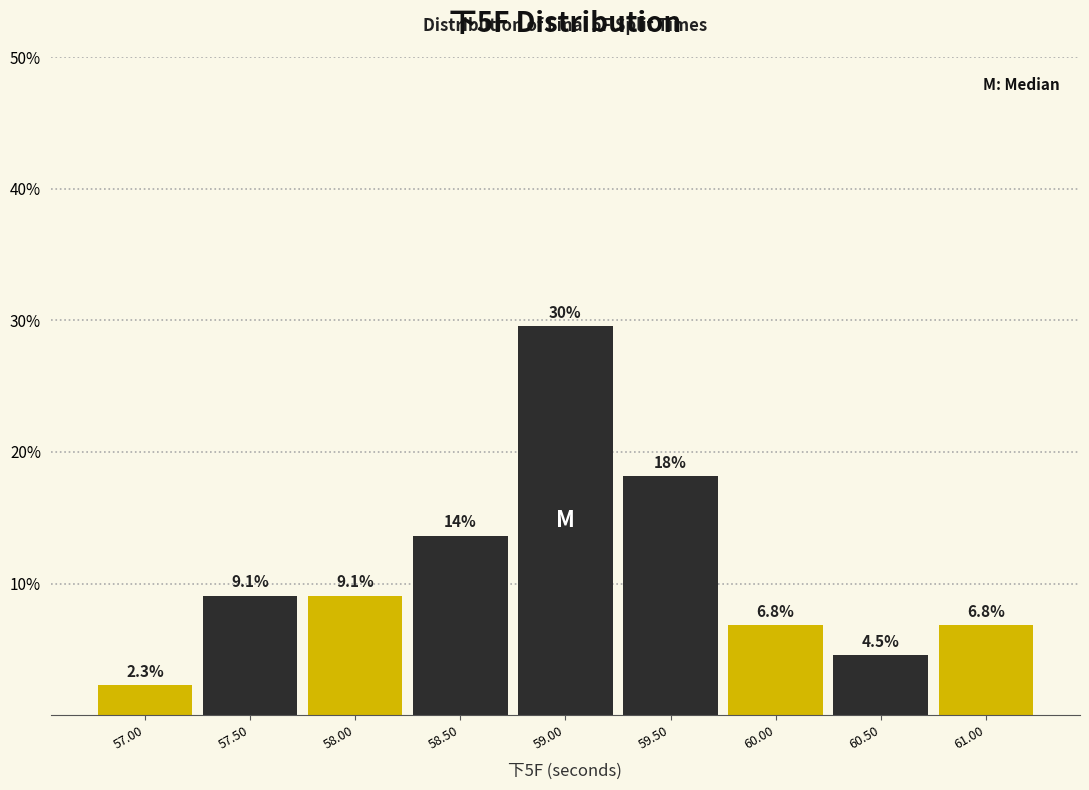

Which range on the x-axis has the tallest bar?

58.75 to 59.25